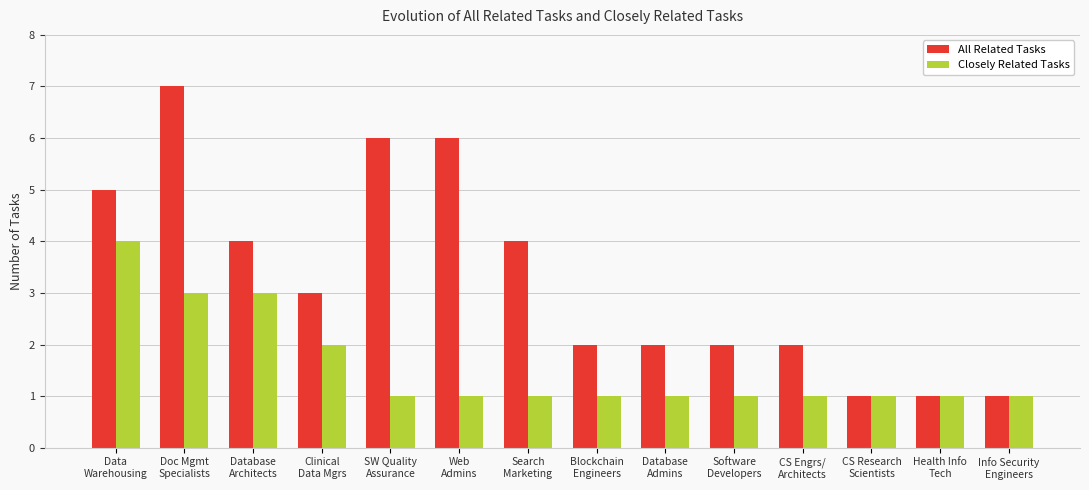

What is the greatest value displayed?

7